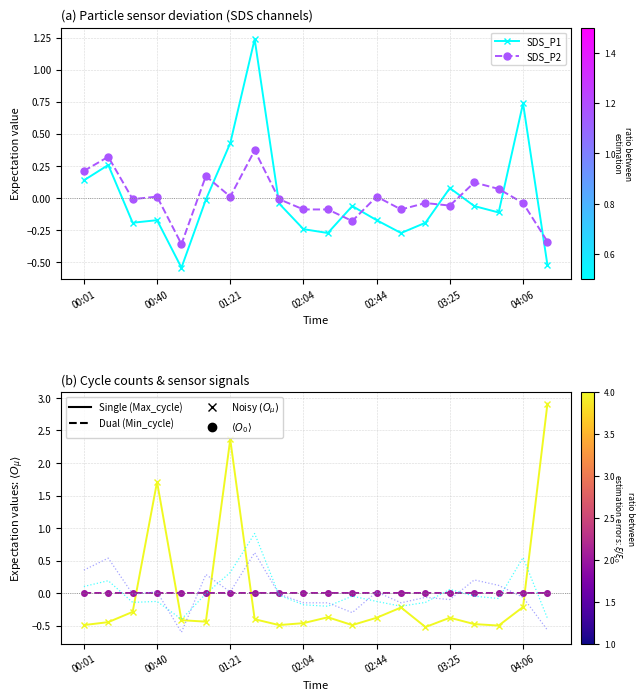

Where is Min_cycle (norm) nearest to the value 0?

00:01